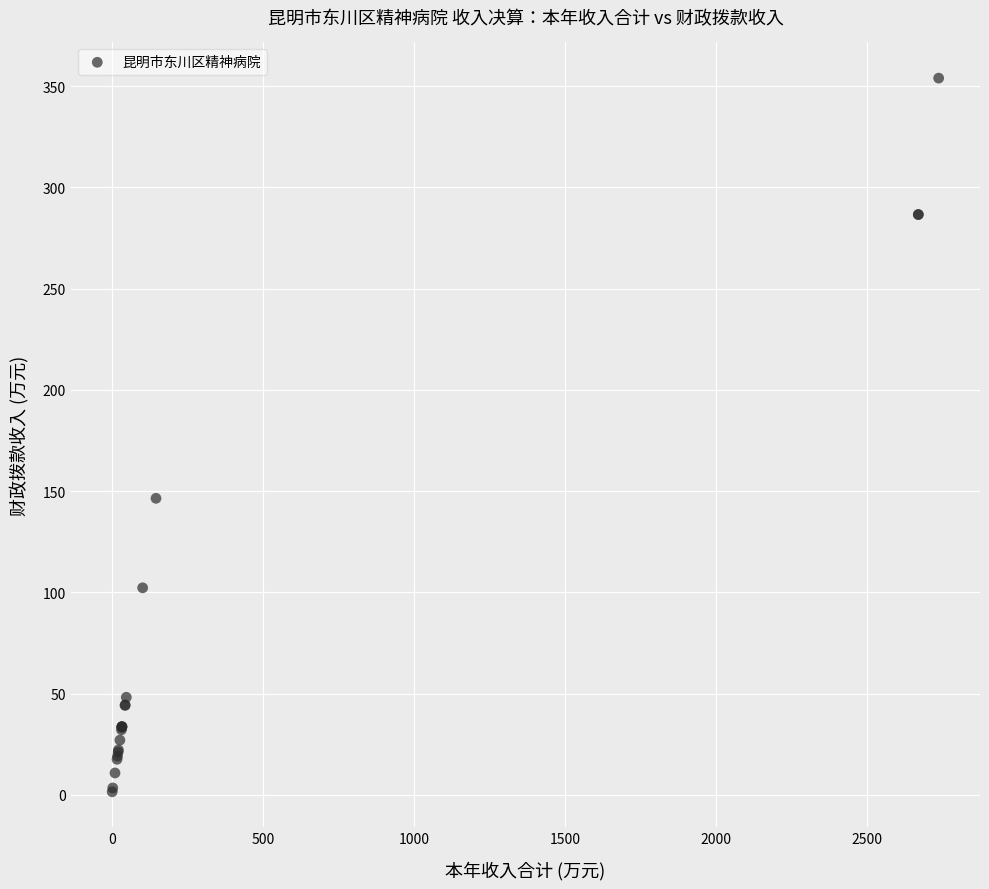

What Y value in the scatter plot is closest to 177?

146.5